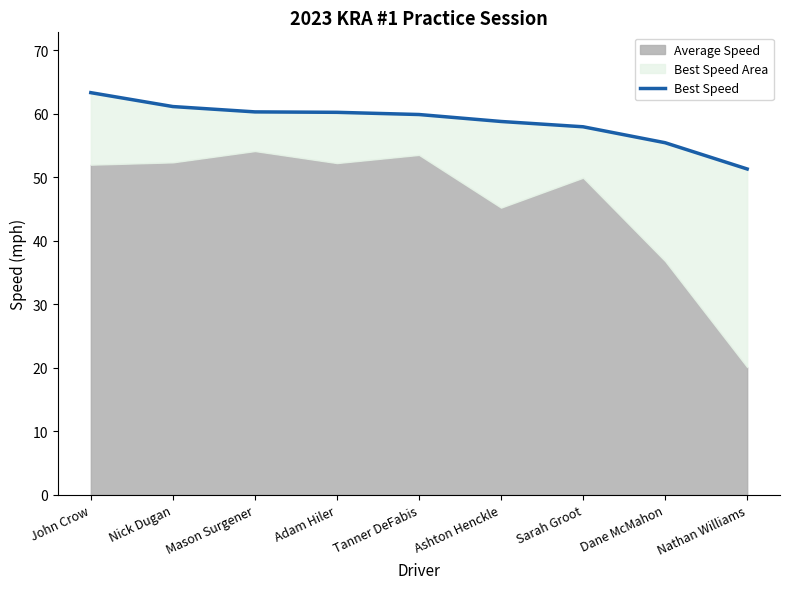

What is the label of the 8th point from the left?

Dane McMahon